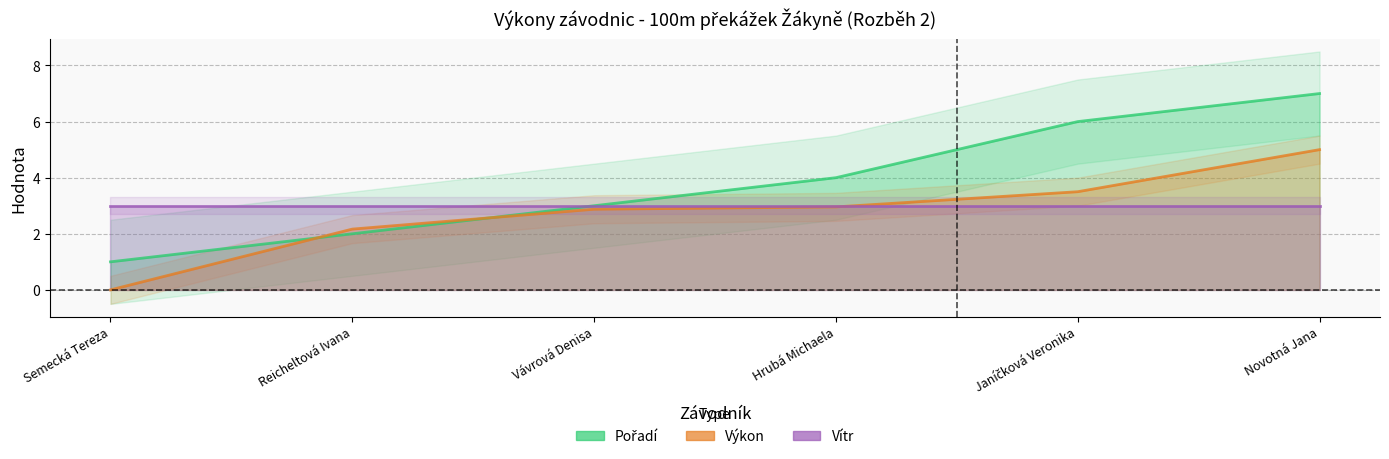

How many times do Výkon and Pořadí cross each other?

2